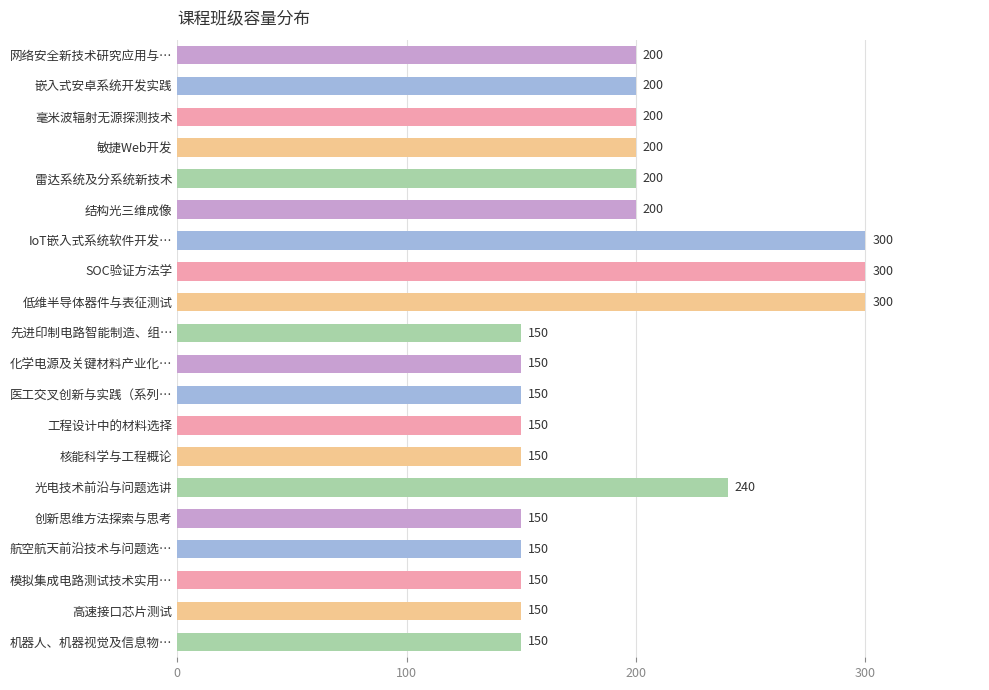

Approximately how many times larger is the value at 工程设计中的材料选择 compared to SOC验证方法学?

0.5